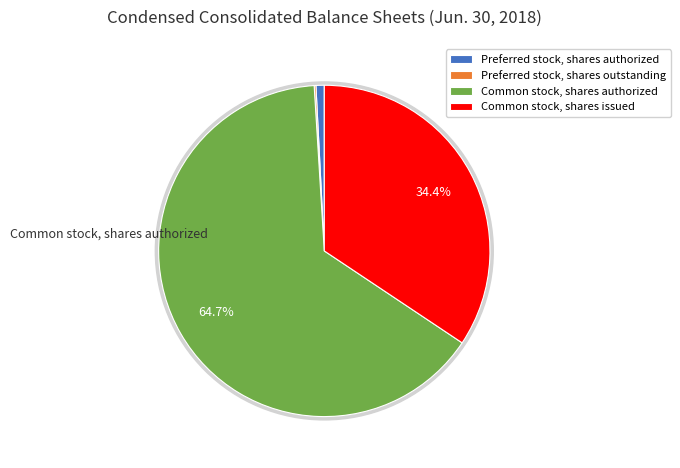

The Preferred stock, shares outstanding slice represents 12% of the pie. True or false?

False